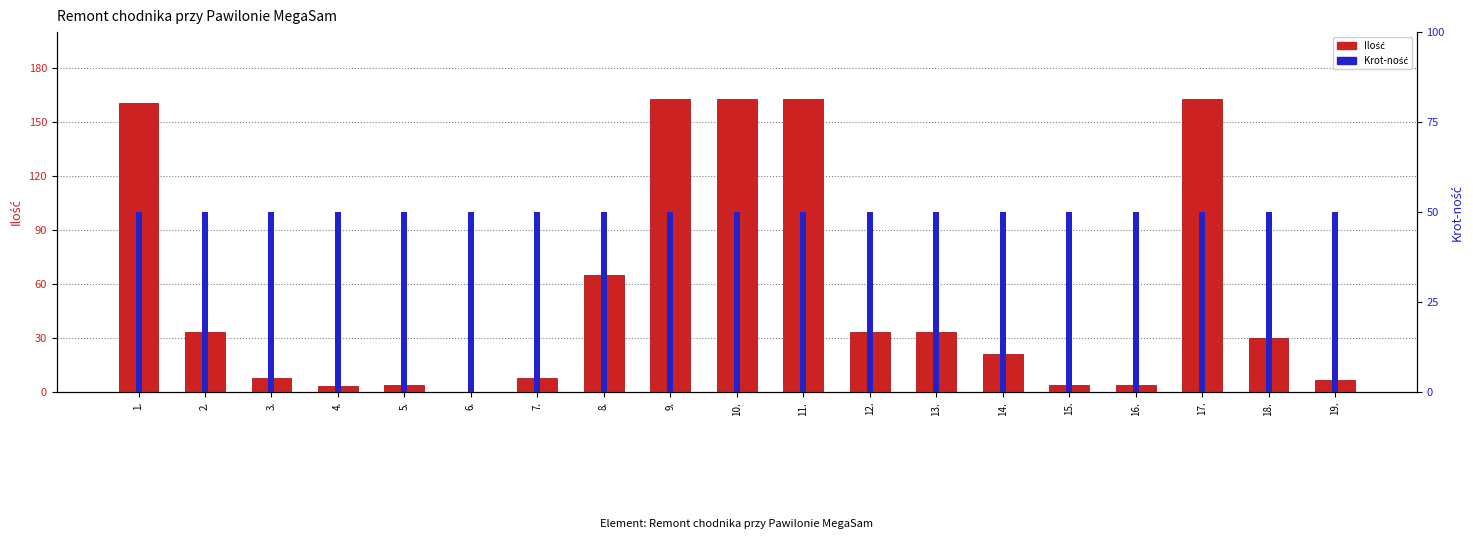

How many distinct data groups are displayed?

2